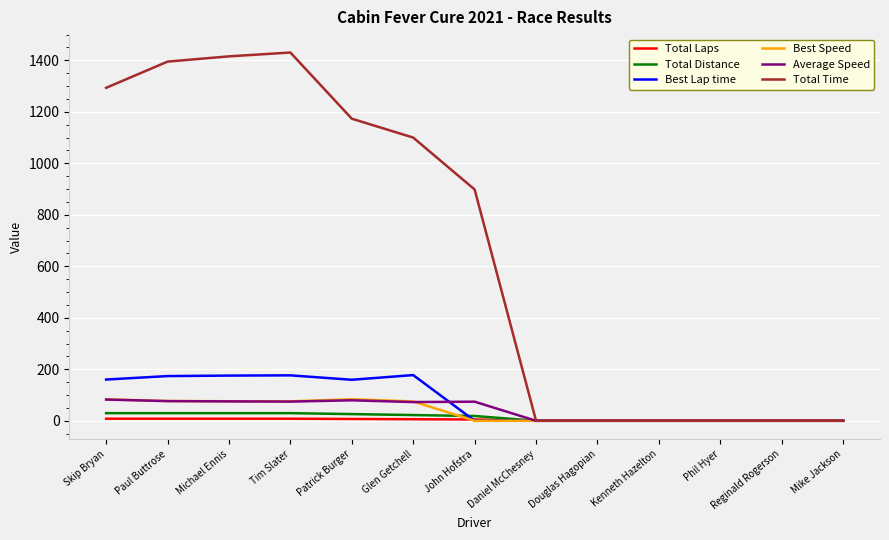

What is the difference between the maximum and minimum values in the Best Speed series?

83.6